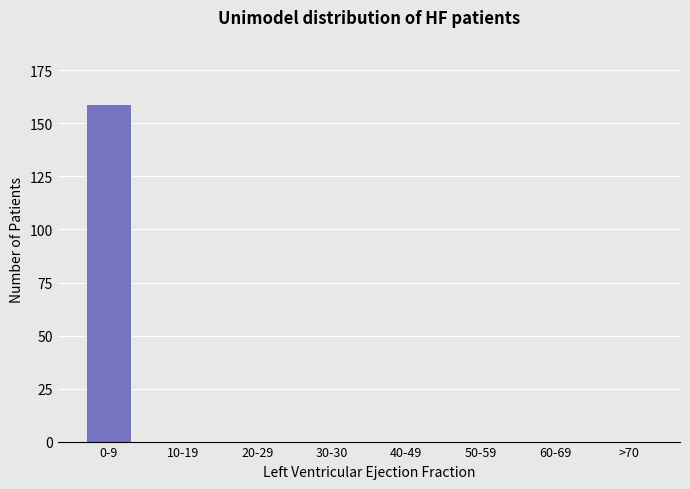

Reading right to left, list all the values displayed in this chart.

>70=0	60-69=0	50-59=0	40-49=0	30-30=0	20-29=0	10-19=0	0-9=159